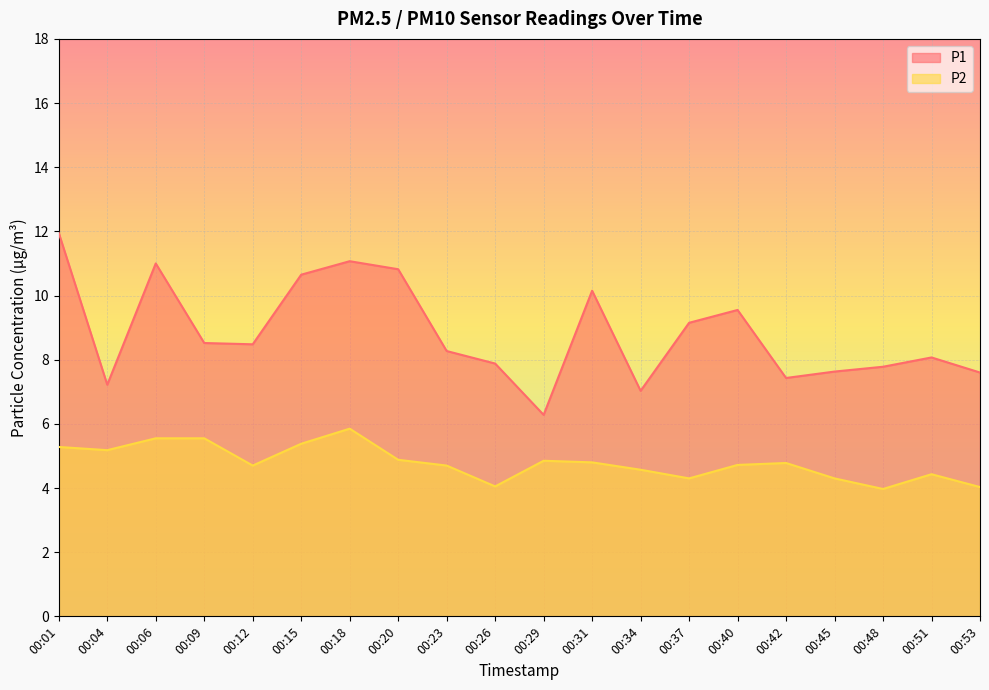

Is the value of P2 at 00:51 greater than the value of P1 at 00:31?

No